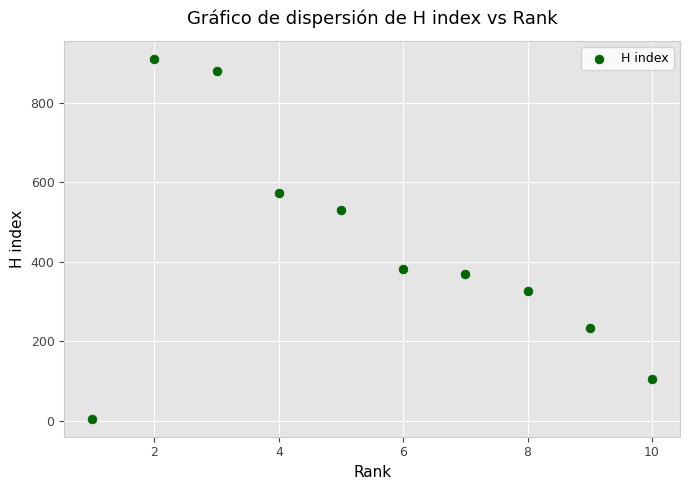

What is the average X value?

6